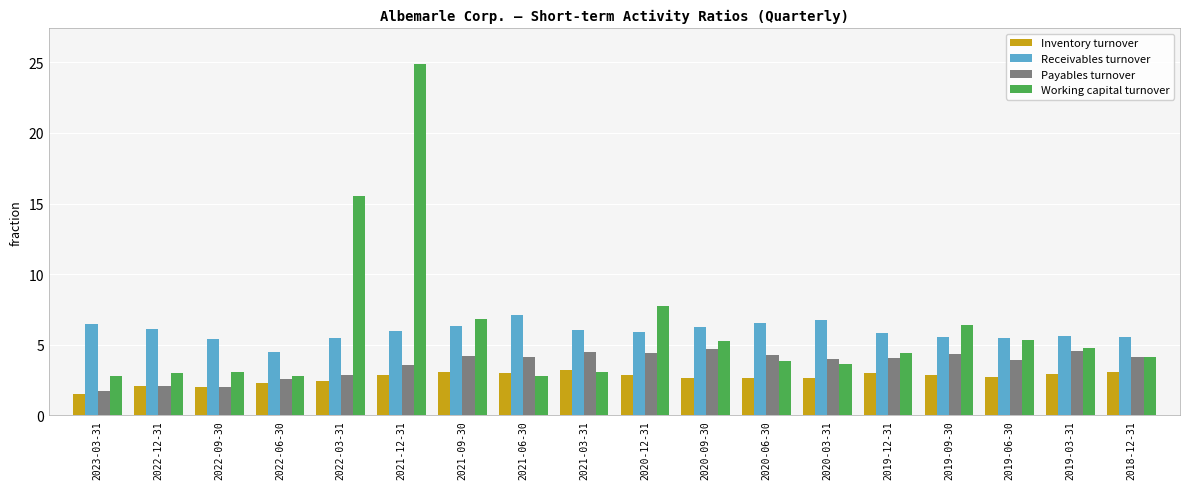

The value of Receivables turnover at 2023-03-31 is 6.5. True or false?

True